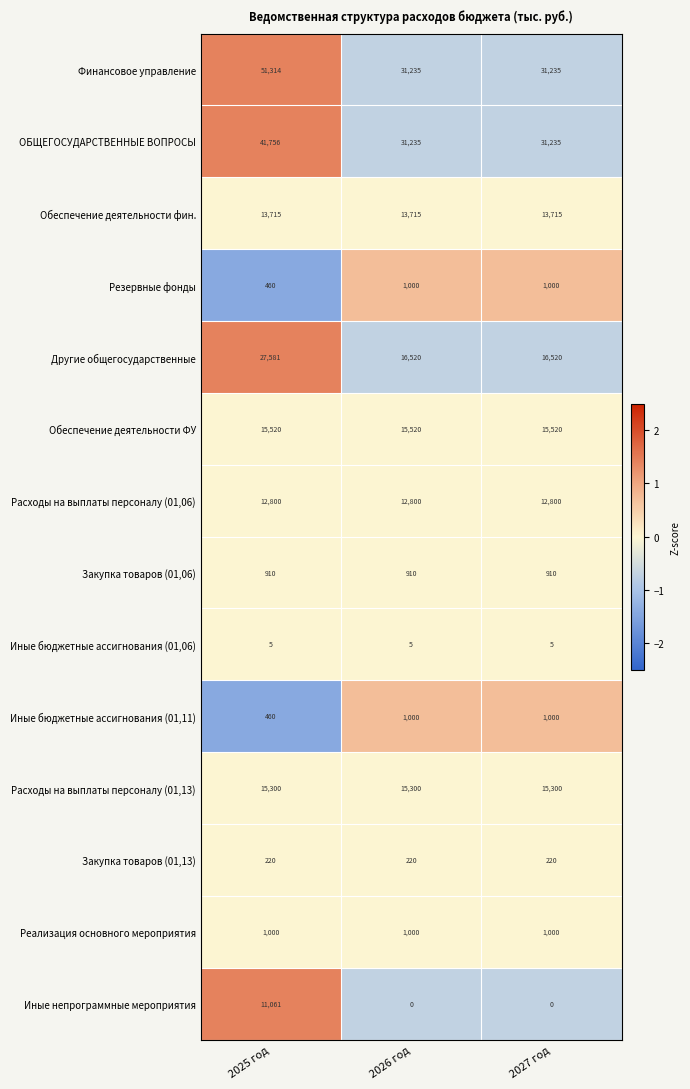

What is the maximum value shown in the chart?

51314